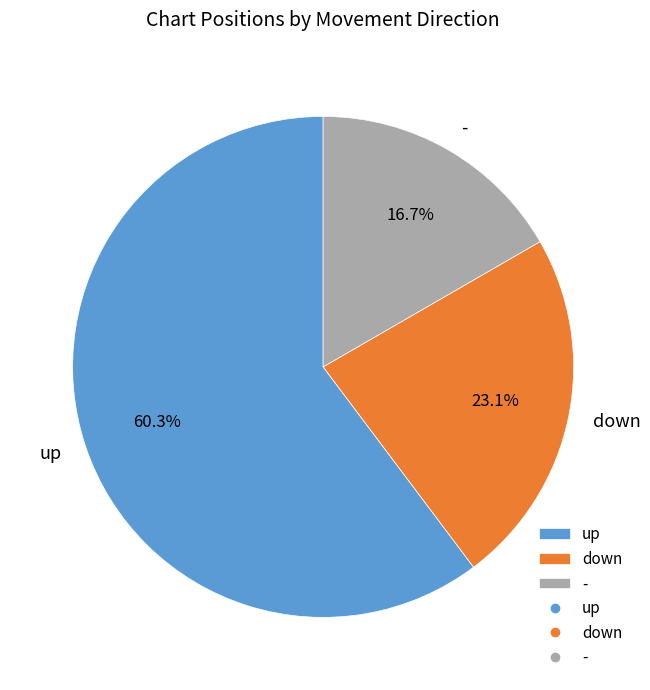

Is it true that - is 17% of the pie?

True